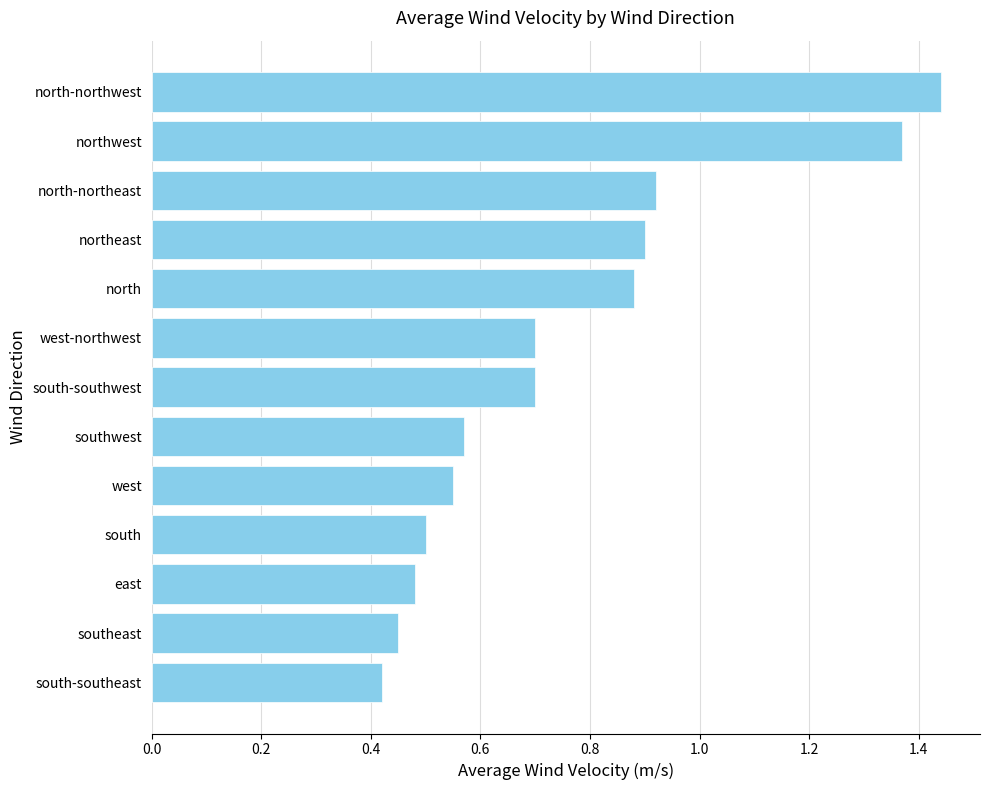

What is the label of the 8th bar from the bottom?

west-northwest